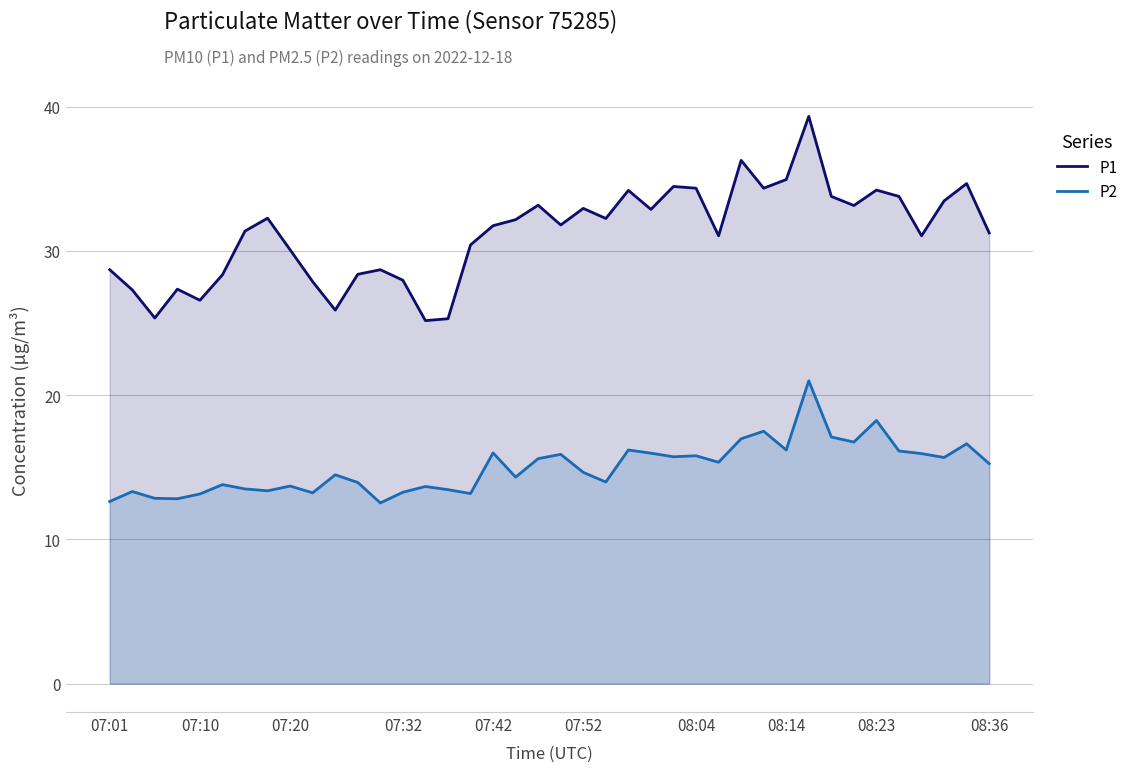

True or false: P1 and P2 cross at least once.

False